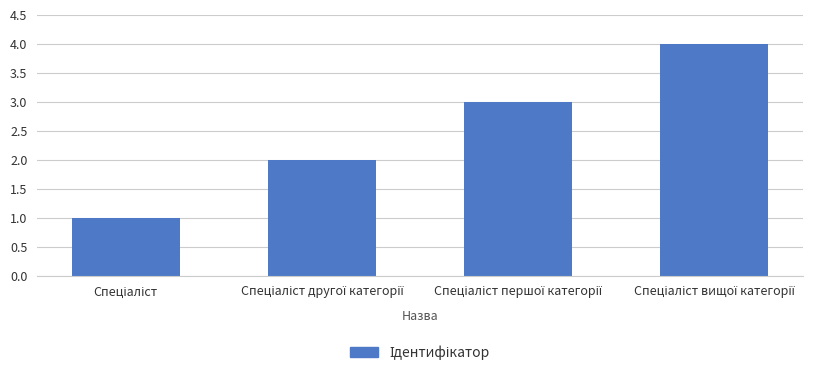

What is the greatest value displayed?

4